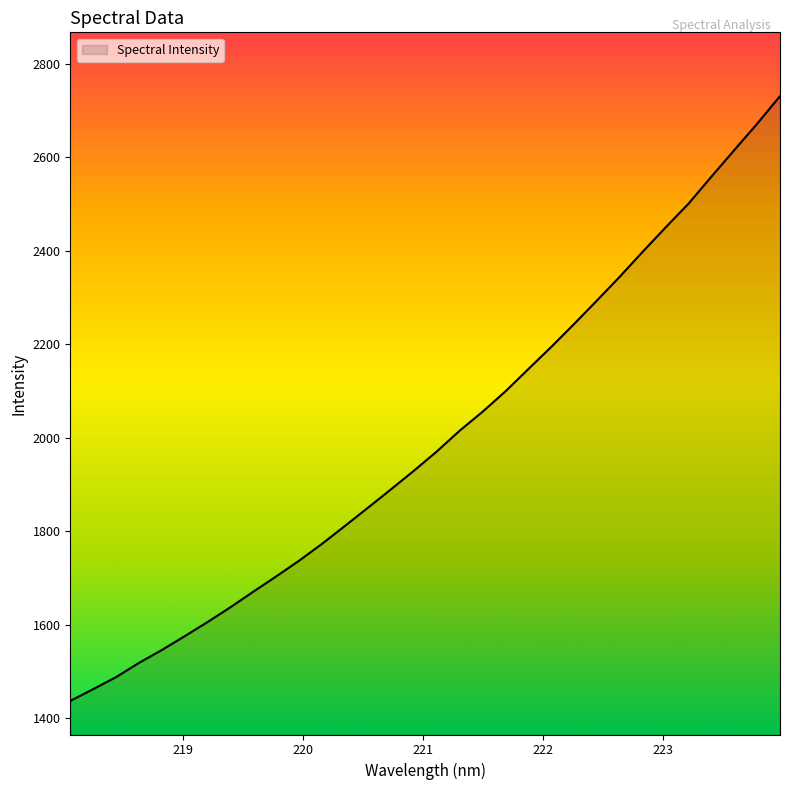

What is the maximum value shown in the chart?

2730.8